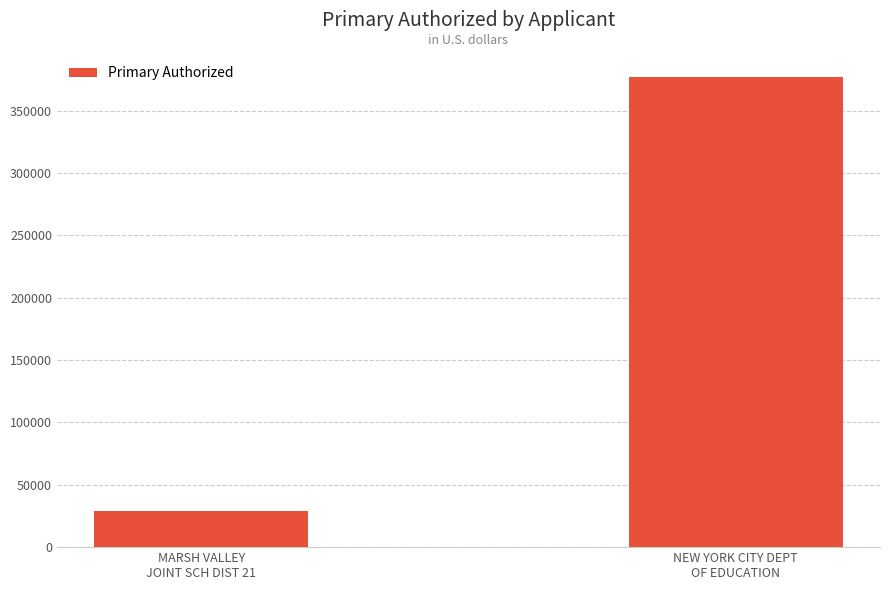

What is the average value?

202814.1